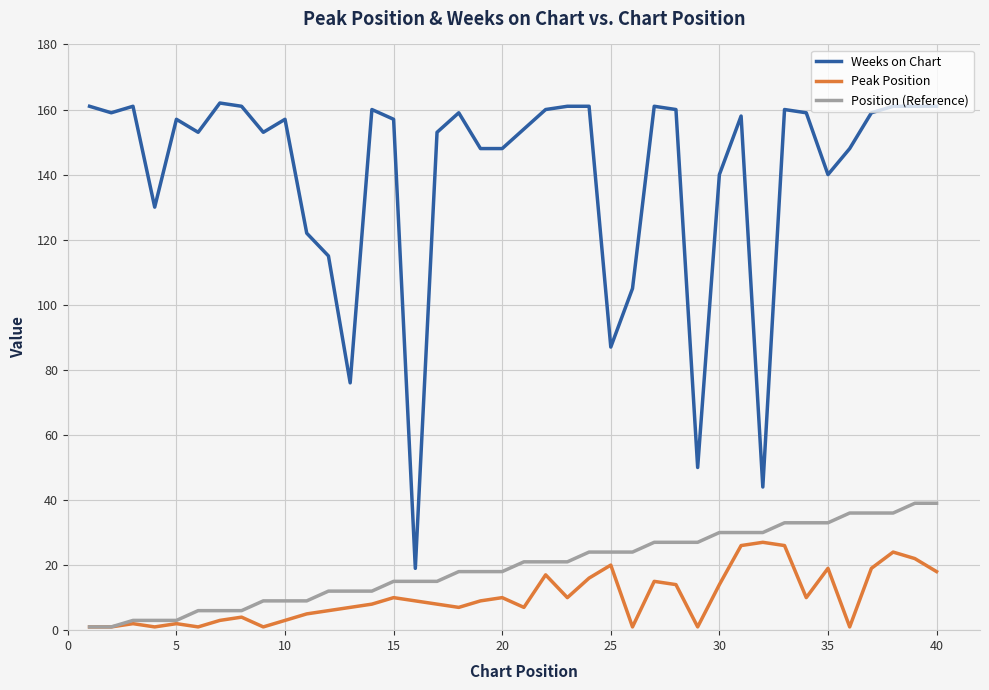

What is the average value of the Position (Reference) series?

20